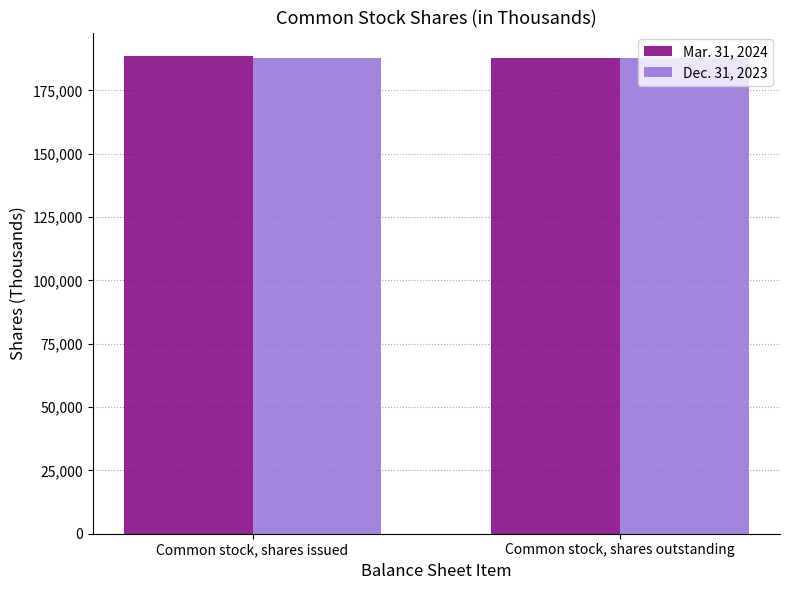

Is it true that Dec. 31, 2023 equals 295959 at Common stock, shares outstanding?

False